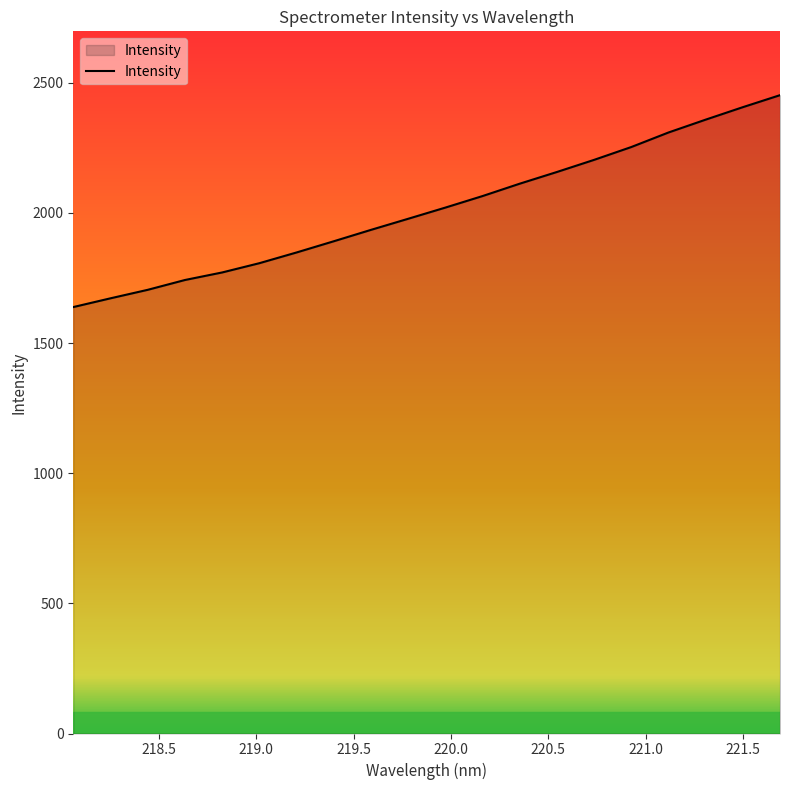

Reading left to right, extract all data points from this chart.

1638.5	1672.2	1704.8	1742.5	1771.5	1807.1	1848.3	1891.4	1935.2	1977.8	2020.8	2065.1	2112.6	2157.6	2204.2	2253.5	2309.3	2358.7	2406.6	2452.7